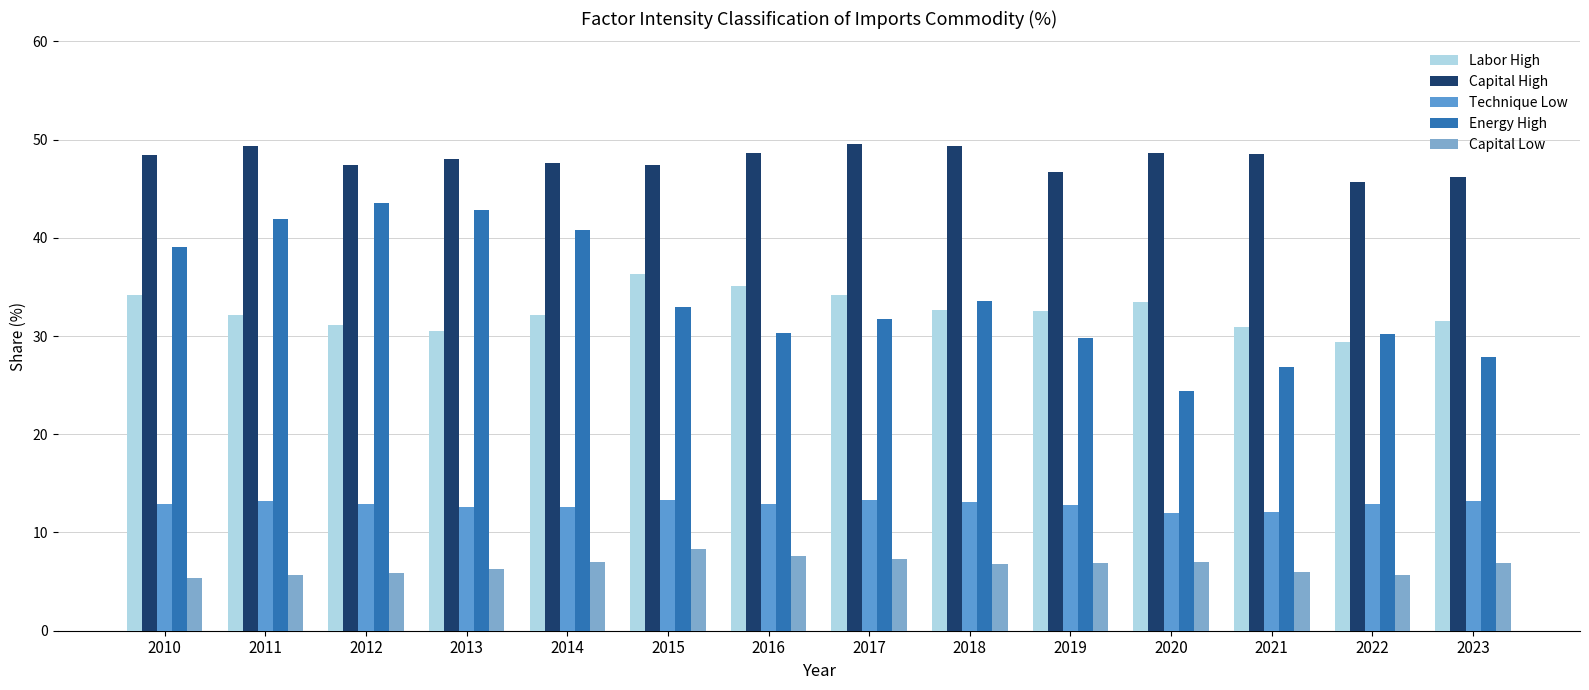

Are the bars grouped side by side (vs. stacked)?

Yes